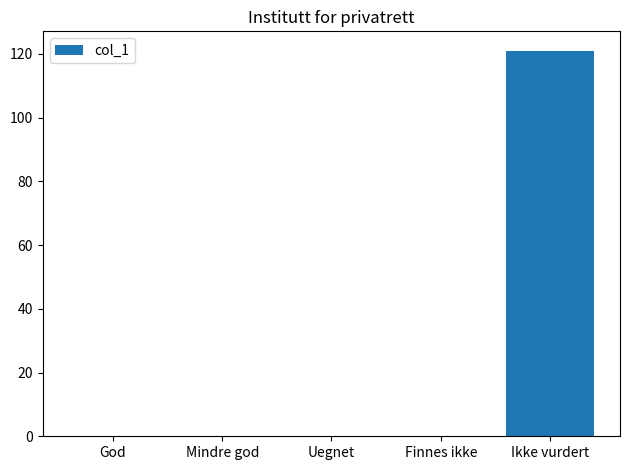

What is the change in value from Uegnet to Ikke vurdert?

+121